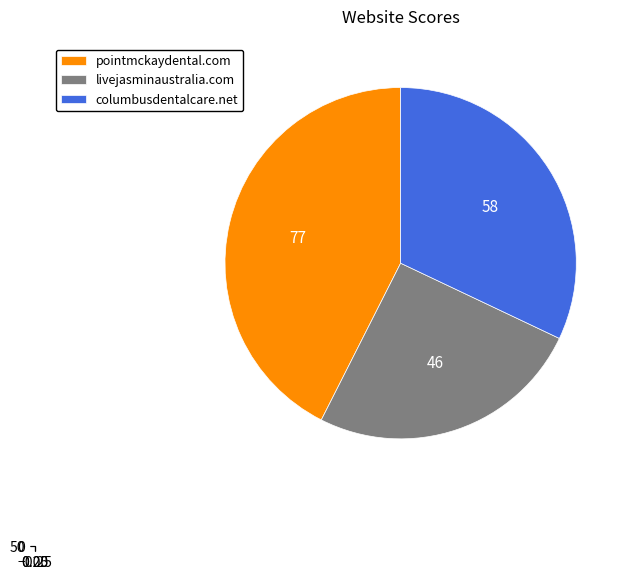

Is there a majority slice in this chart?

No